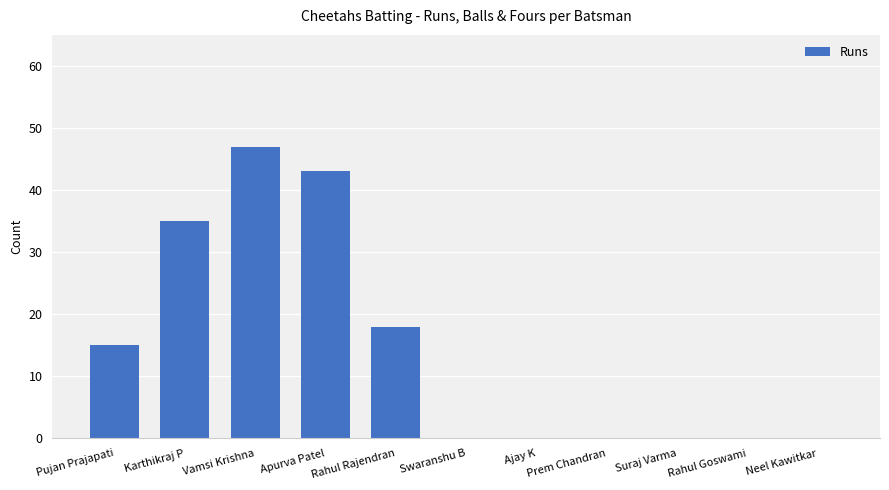

How many values are between 0 and 35?

9